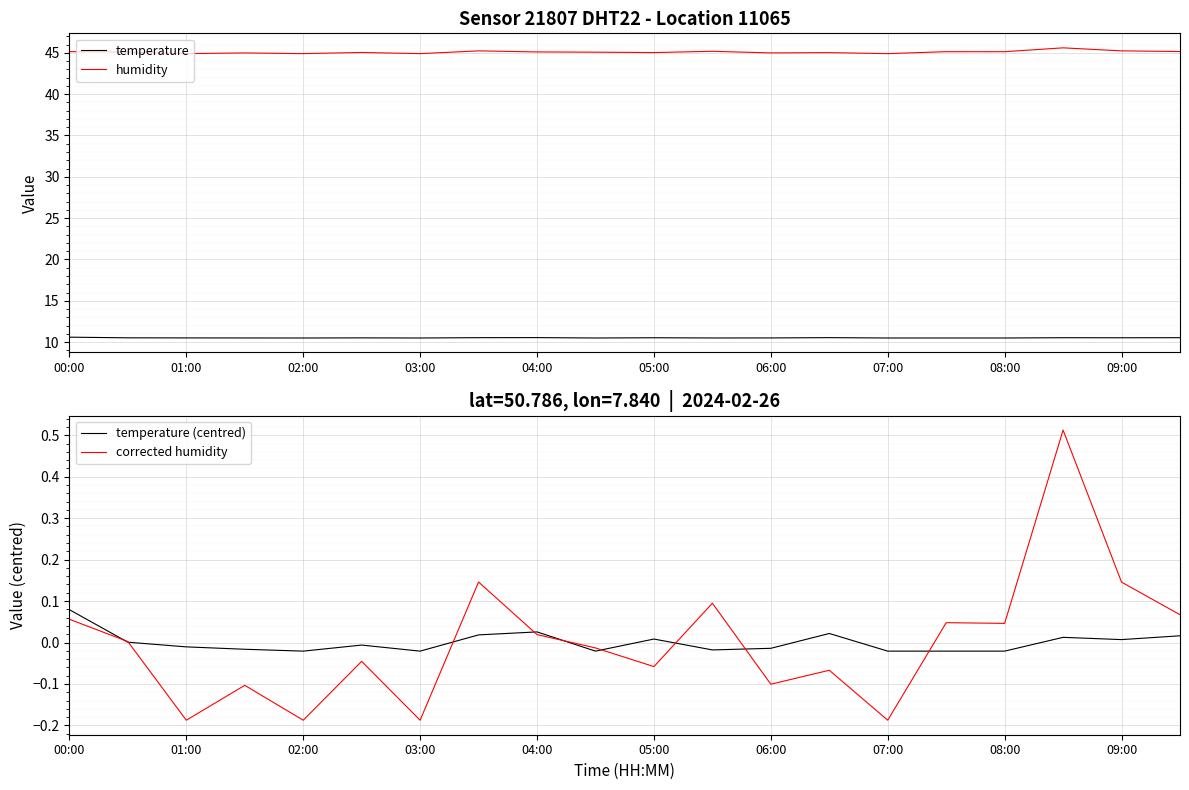

What is the sum of all temperature values?

210.4